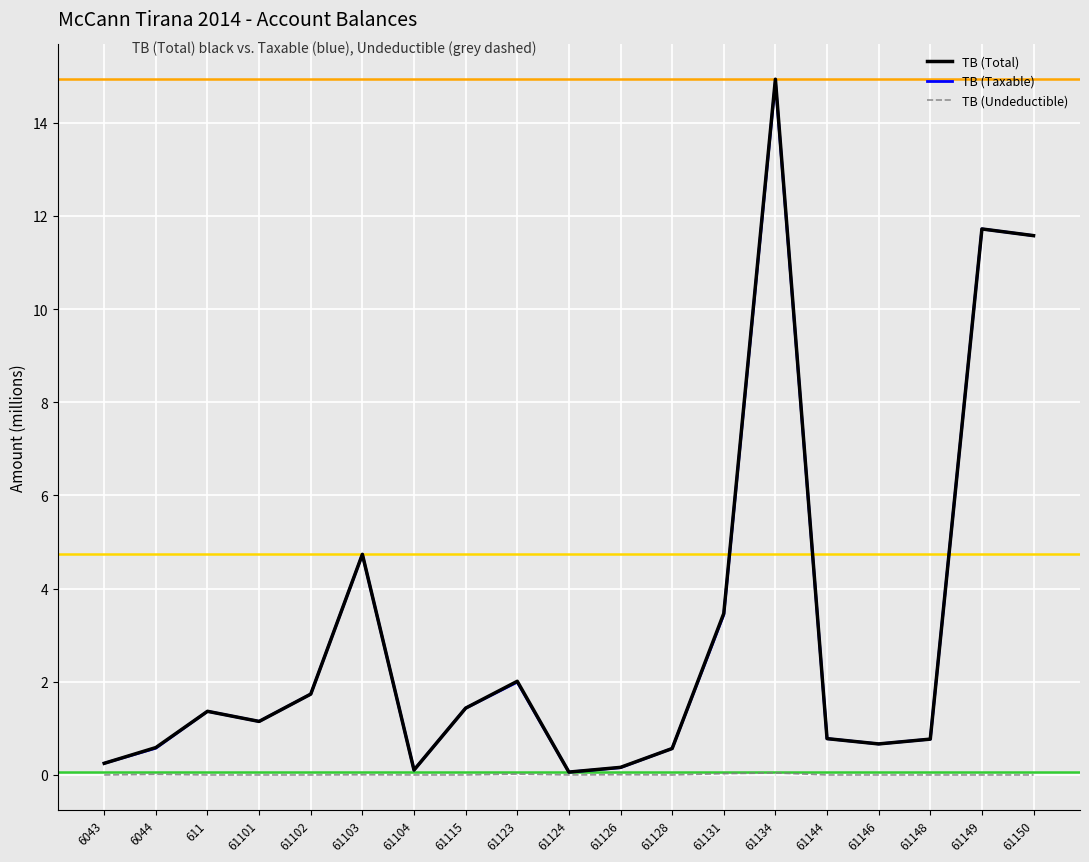

Is this an area chart (filled region under the line)?

No